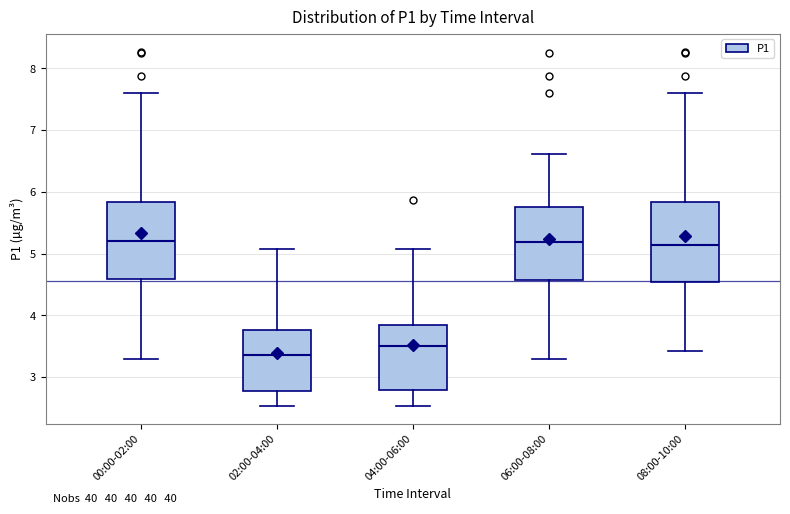

Reading left to right, transcribe this box plot: for each box, give where its median line is, the range the box spans, and where its two whiskers end, as read against the y-axis. The values are not printed on the chart, so give them approximately, as read against the axis.

00:00-02:00: median 5.2, box 4.6 to 5.8, whiskers 3.3 to 7.6
02:00-04:00: median 3.4, box 2.8 to 3.8, whiskers 2.5 to 5.1
04:00-06:00: median 3.5, box 2.8 to 3.8, whiskers 2.5 to 5.1
06:00-08:00: median 5.2, box 4.6 to 5.8, whiskers 3.3 to 6.6
08:00-10:00: median 5.1, box 4.5 to 5.8, whiskers 3.4 to 7.6